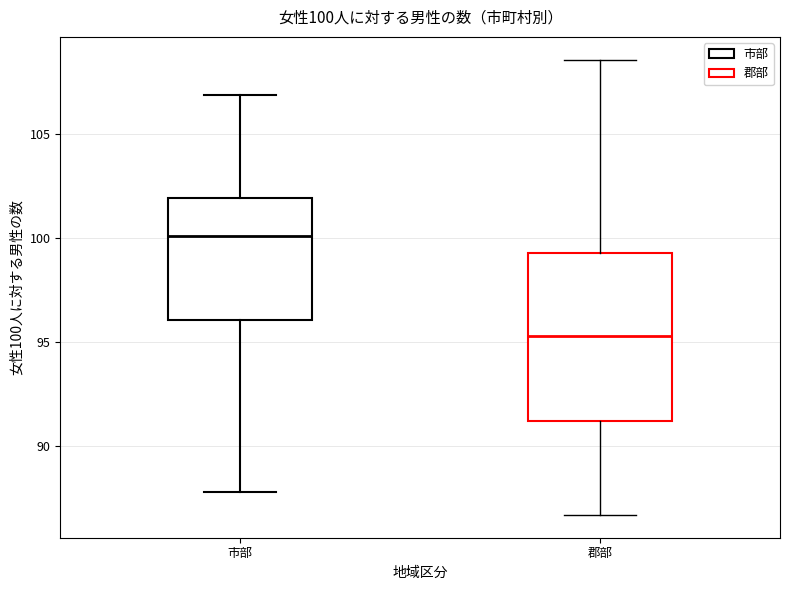

Which box is the tallest, from its lower edge to its upper edge?

郡部